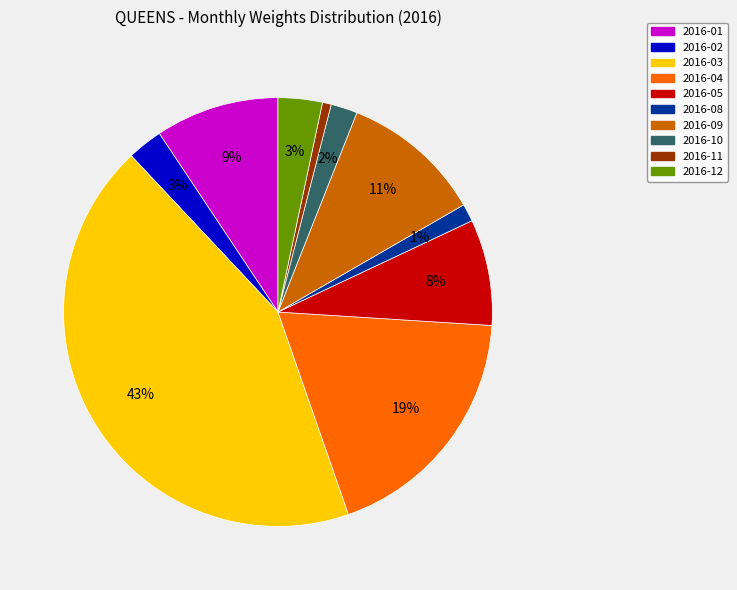

To the nearest percent, what is the average slice percentage?

10%